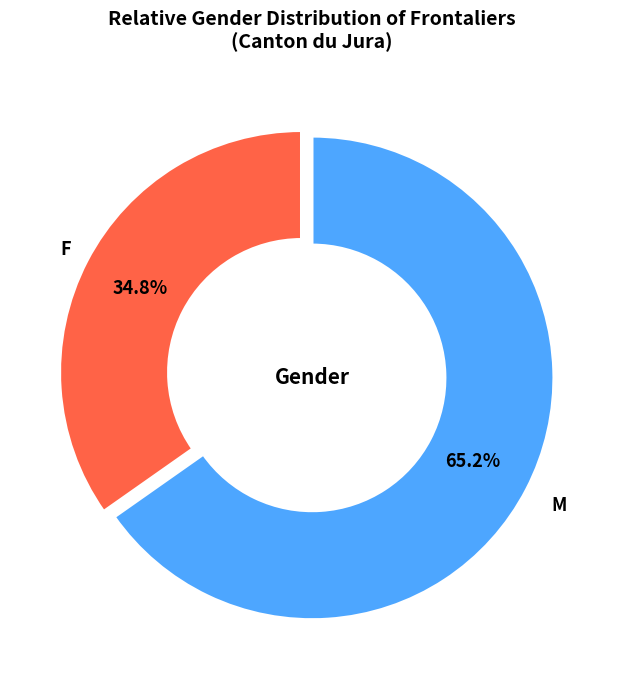

To the nearest percent, what is the average slice percentage?

50%